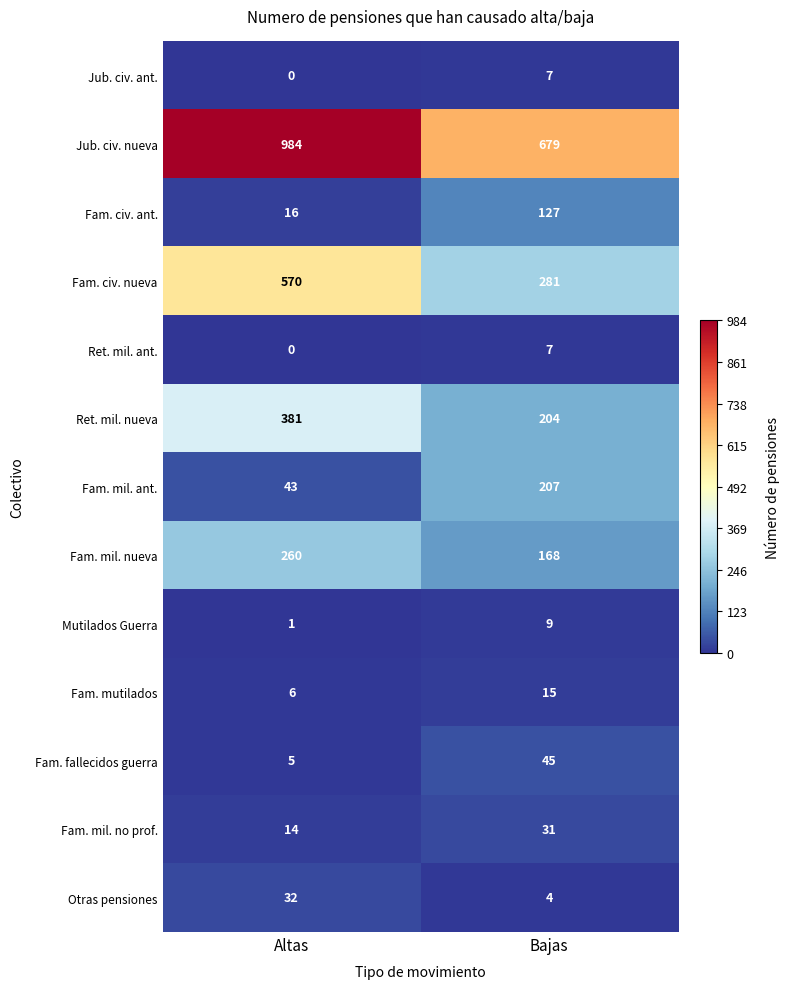

Which label corresponds to the smallest value in the chart?

Altas